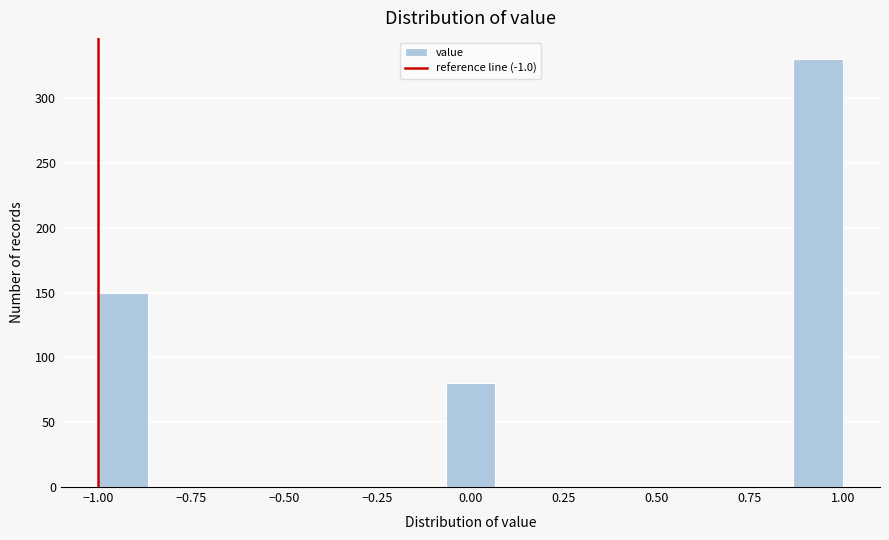

Read against the x-axis, roughly where is the centre of the tallest bar?

0.95